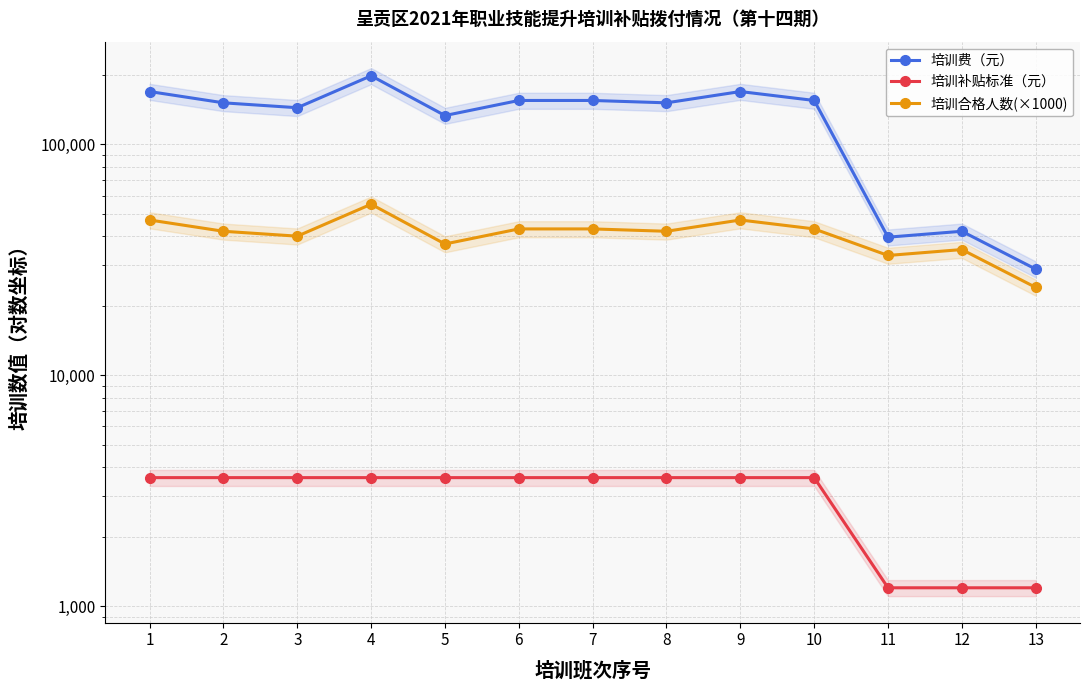

Rank the series at 3 from highest to lowest value.

培训费（元）, 培训合格人数(×1000), 培训补贴标准（元）